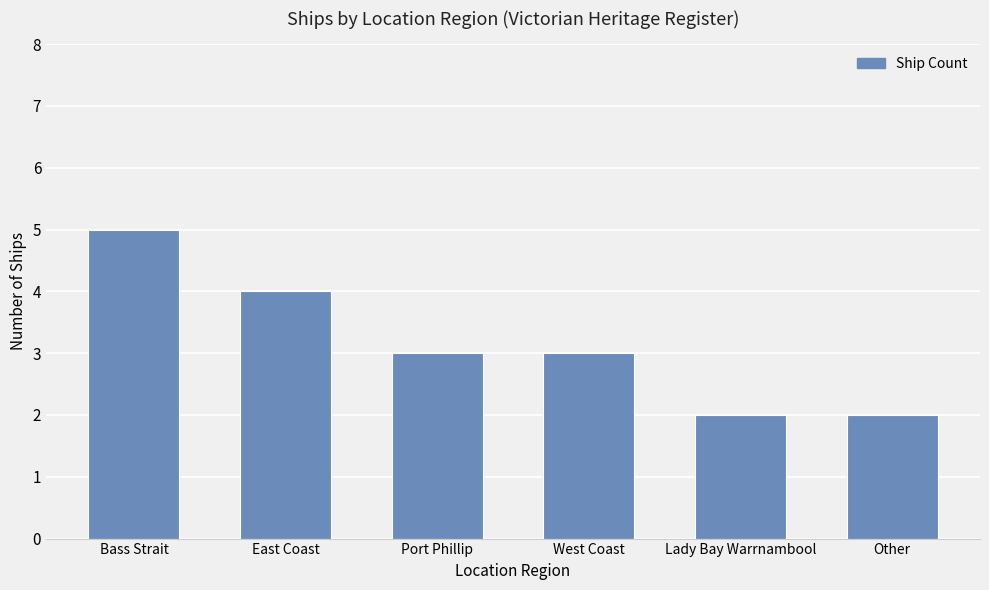

What is the greatest value displayed?

5